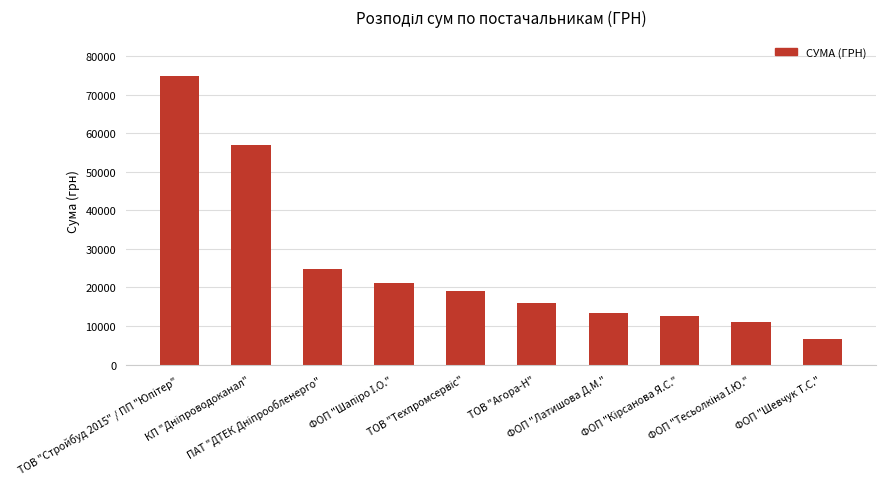

How many bars are there in total?

10